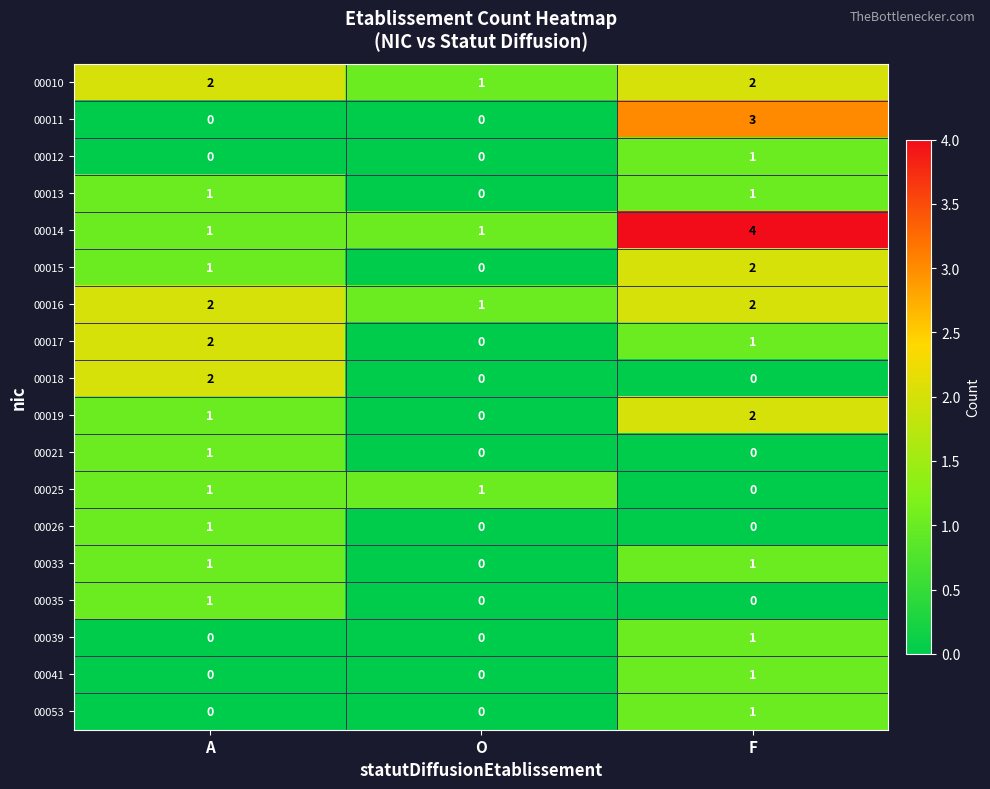

Which series has the largest total across all categories?

00014